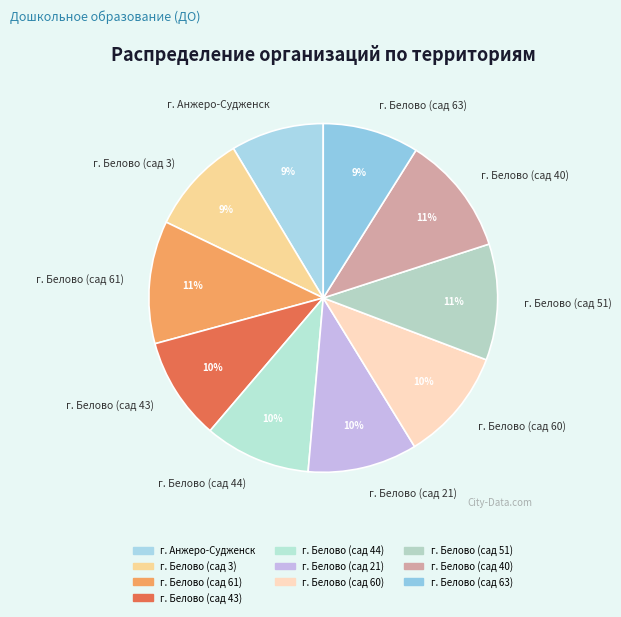

How many segments does this pie chart have?

10